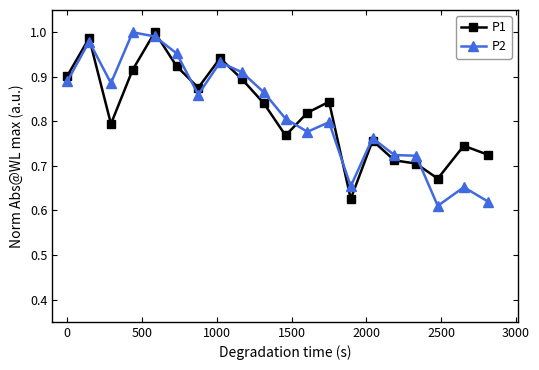

True or false: P1 has more than 2 points higher than both neighbors.

True